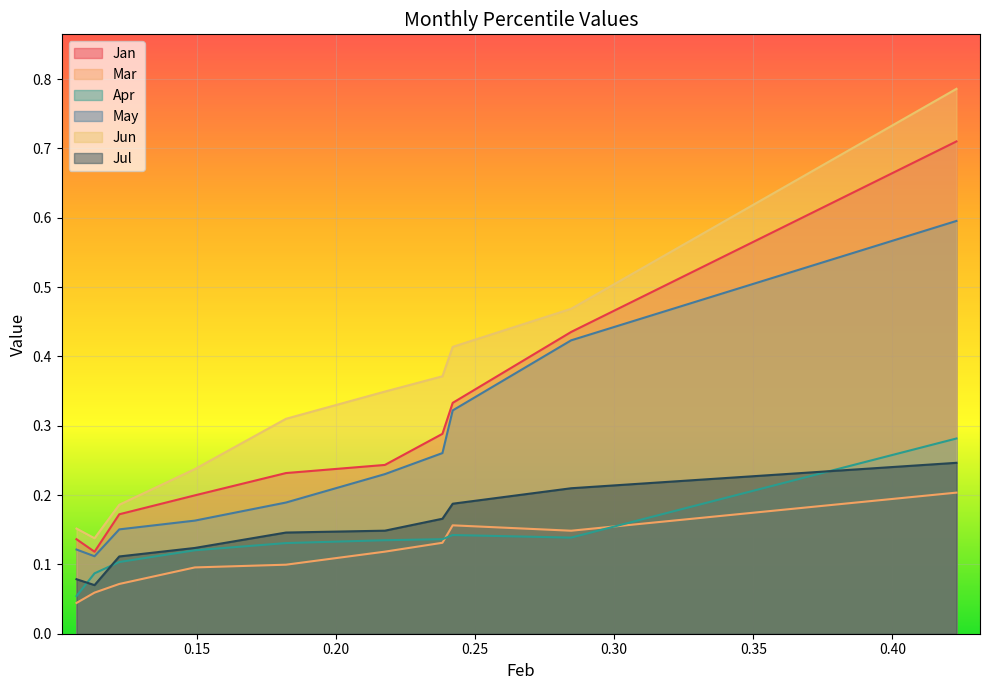

The Jul series shows 0.2 at pct35. True or false?

False